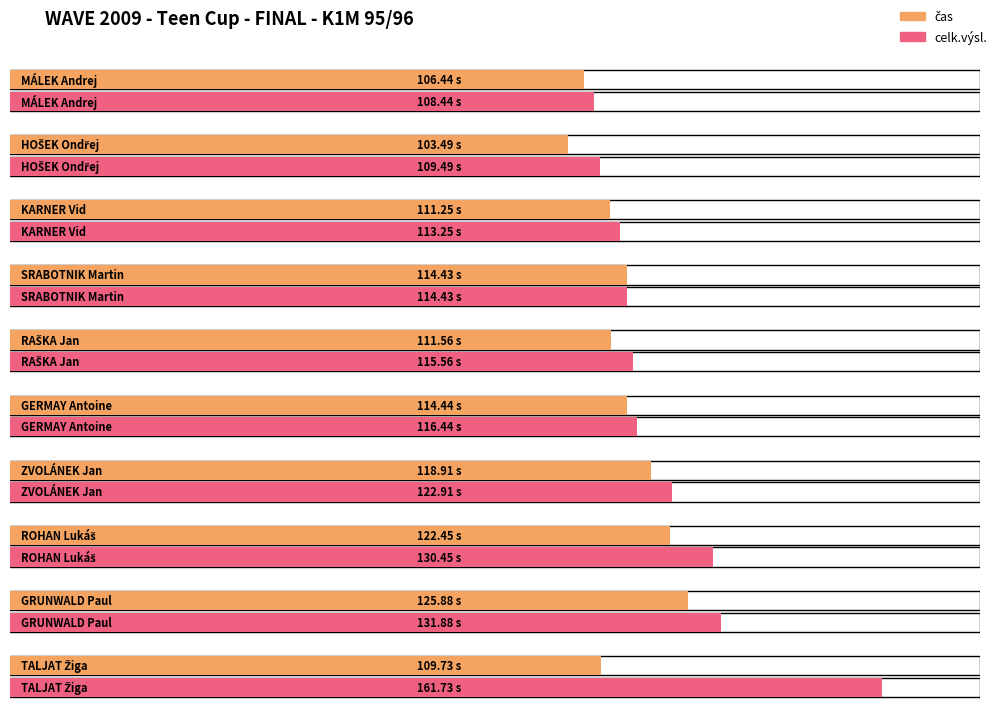

Reading left to right, extract all data points from this chart.

čas: 106.4	103.5	111.2	114.4	111.6	114.4	118.9	122.5	125.9	109.7
celk.výsl.: 108.4	109.5	113.2	114.4	115.6	116.4	122.9	130.4	131.9	161.7